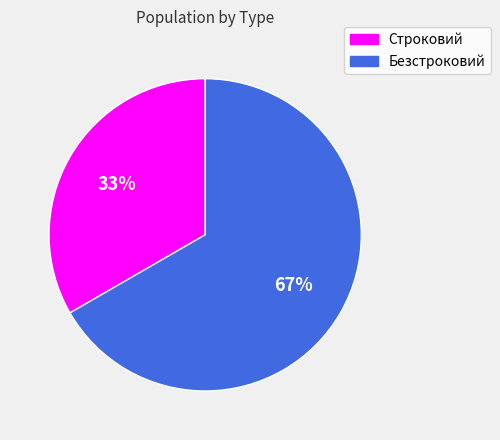

What is the smallest slice in the pie chart?

Строковий